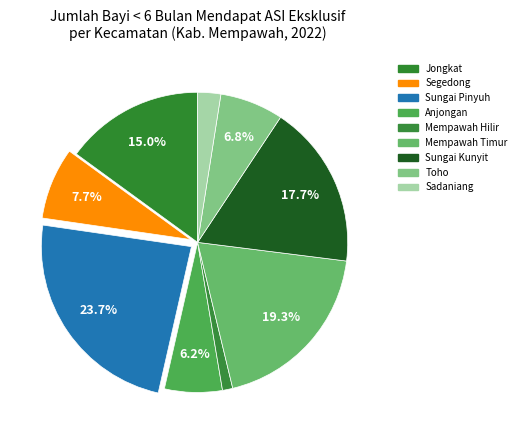

How many slices are in this pie chart?

9